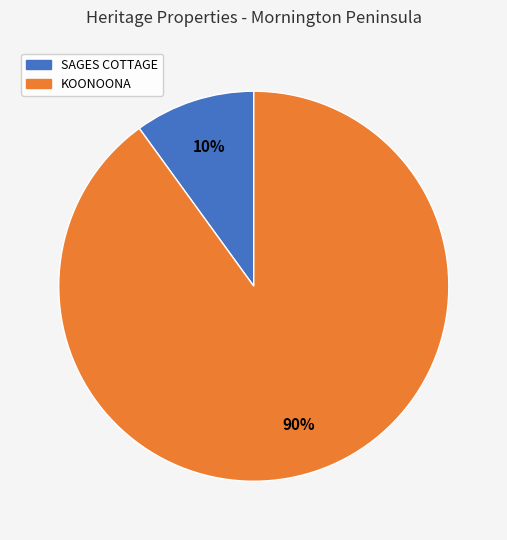

To the nearest percent, what percentage of the pie is KOONOONA?

90%